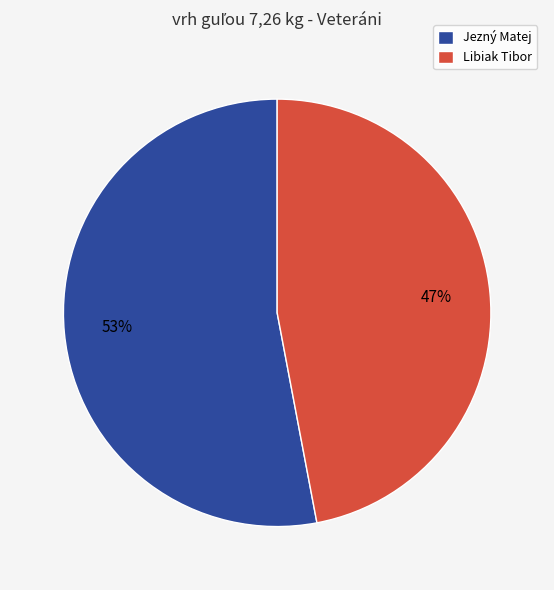

Between Libiak Tibor and Jezný Matej, which is larger?

Jezný Matej